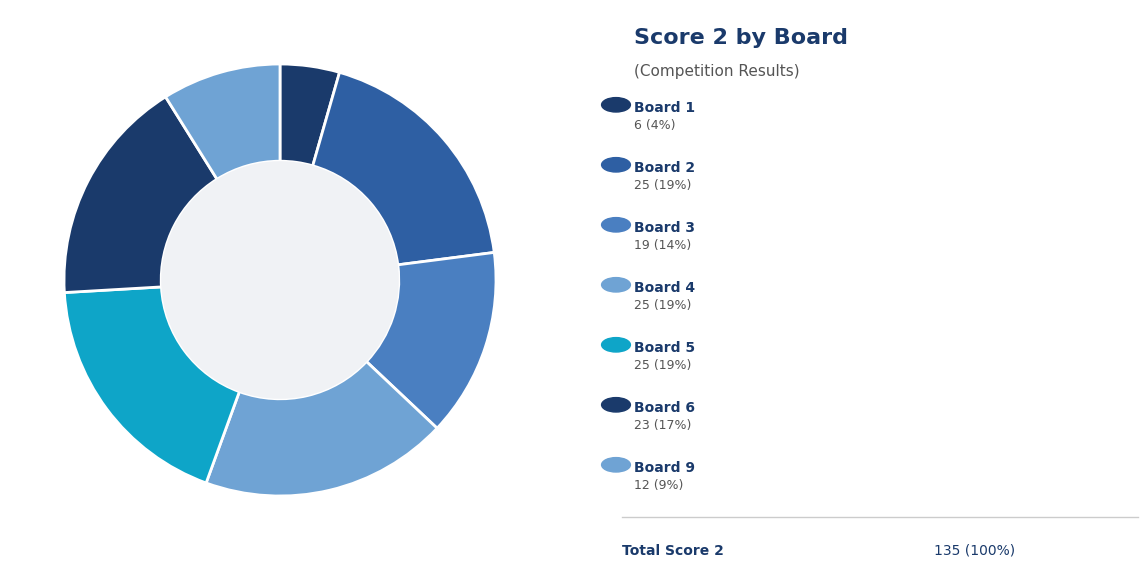

How many slices are in this pie chart?

7